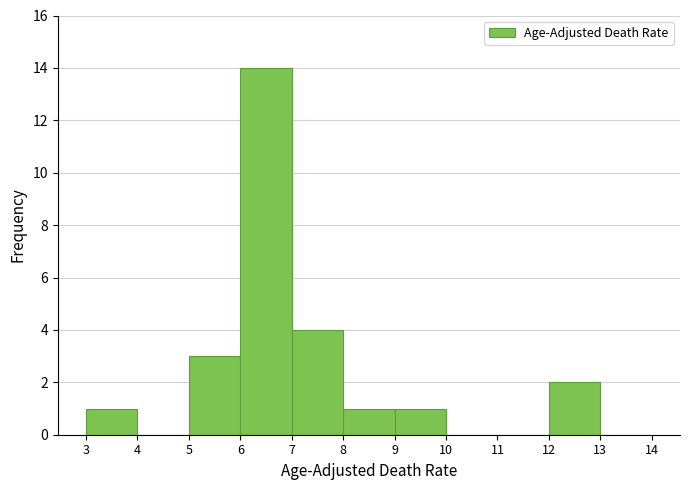

Reading left to right, list every bar in this chart as the range it spans on the x-axis followed by its height. The values are not printed on the chart, so give them approximately, as read against the axis.

3 to 4: 1
4 to 5: 0
5 to 6: 3
6 to 7: 14
7 to 8: 4
8 to 9: 1
9 to 10: 1
10 to 11: 0
11 to 12: 0
12 to 13: 2
13 to 14: 0